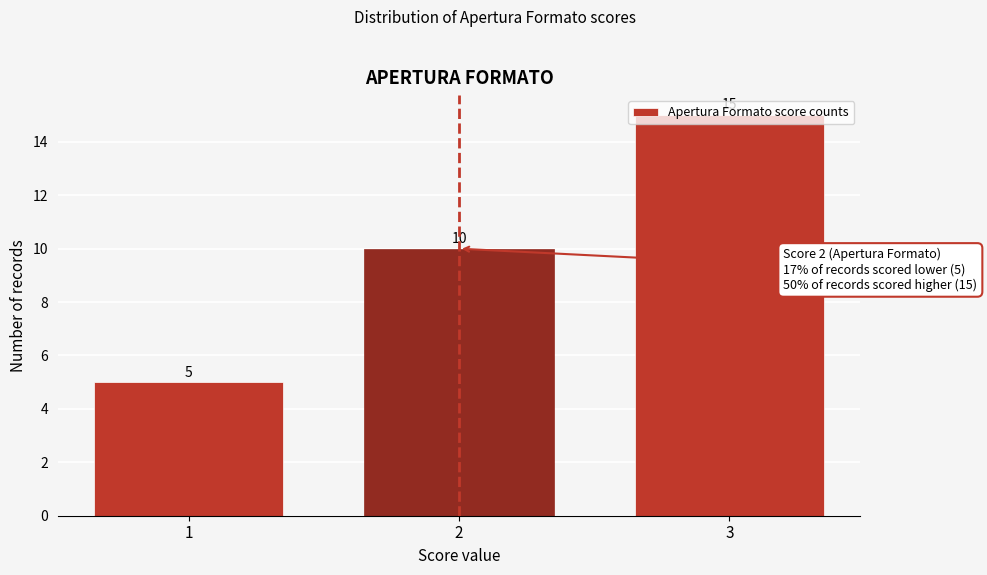

Count the values in the range 5 to 15.

3